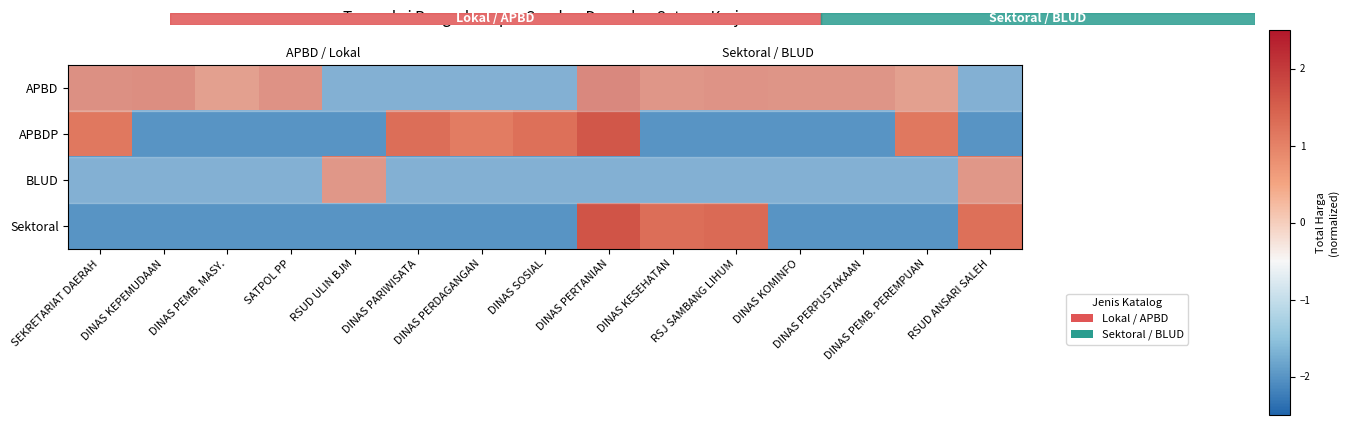

Is the value of APBDP at DINAS PARIWISATA greater than the value of BLUD at DINAS KOMINFO?

Yes